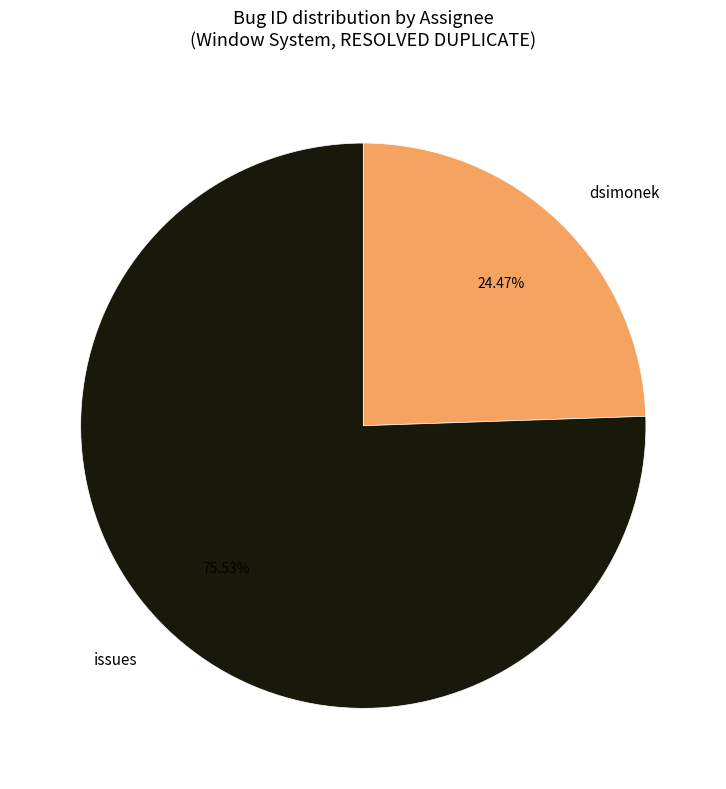

Combined, what portion of the pie is dsimonek and issues?

100.0%